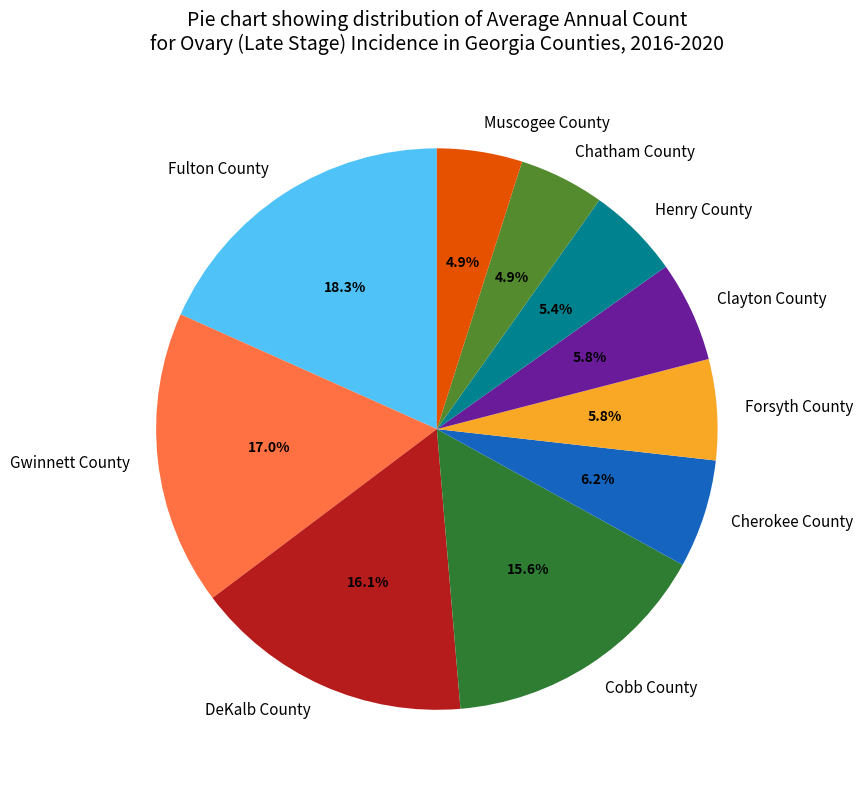

Is it true that Muscogee County is 11% of the pie?

False